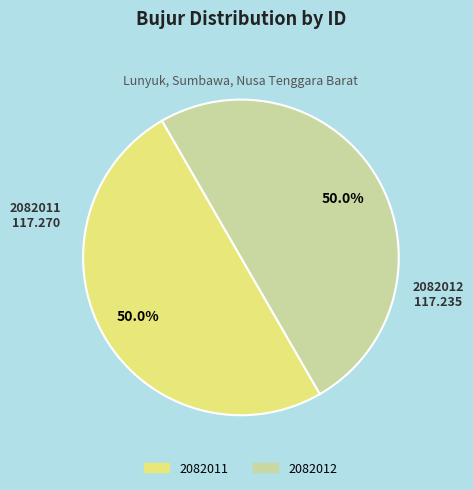

What is the ratio of the value at 2082011 to the value at 2082012?

1.0